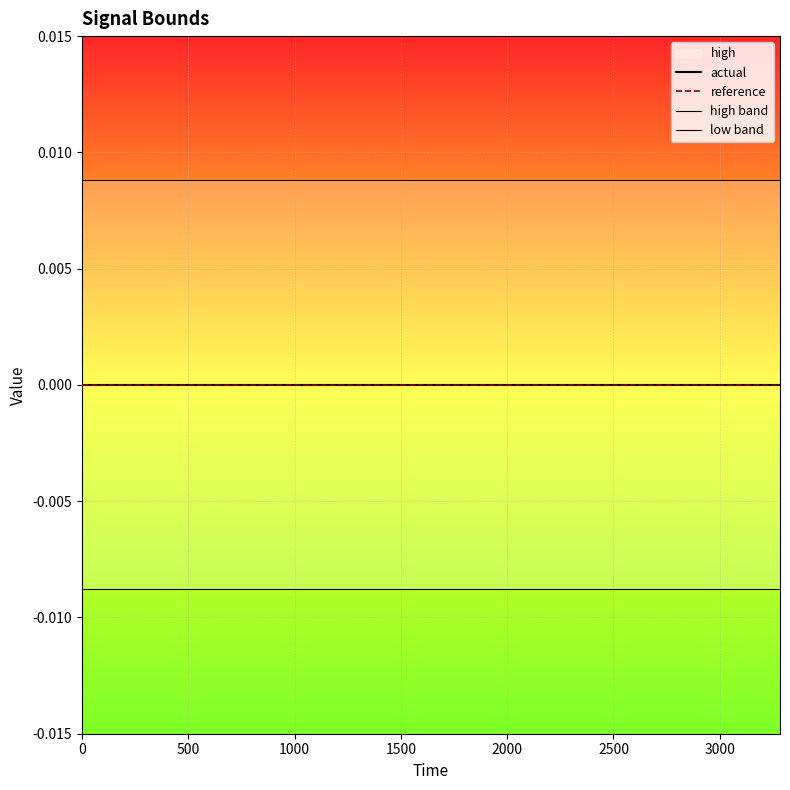

Is it true that reference equals 0.0 at 11?

False